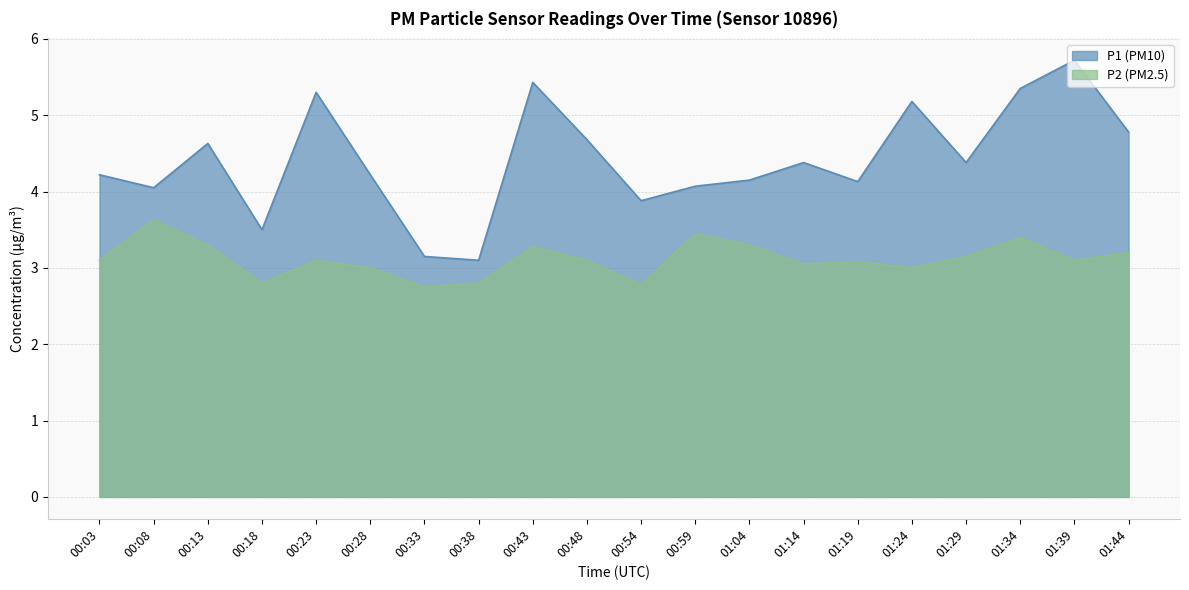

At which label does P1 first exceed 4?

00:03